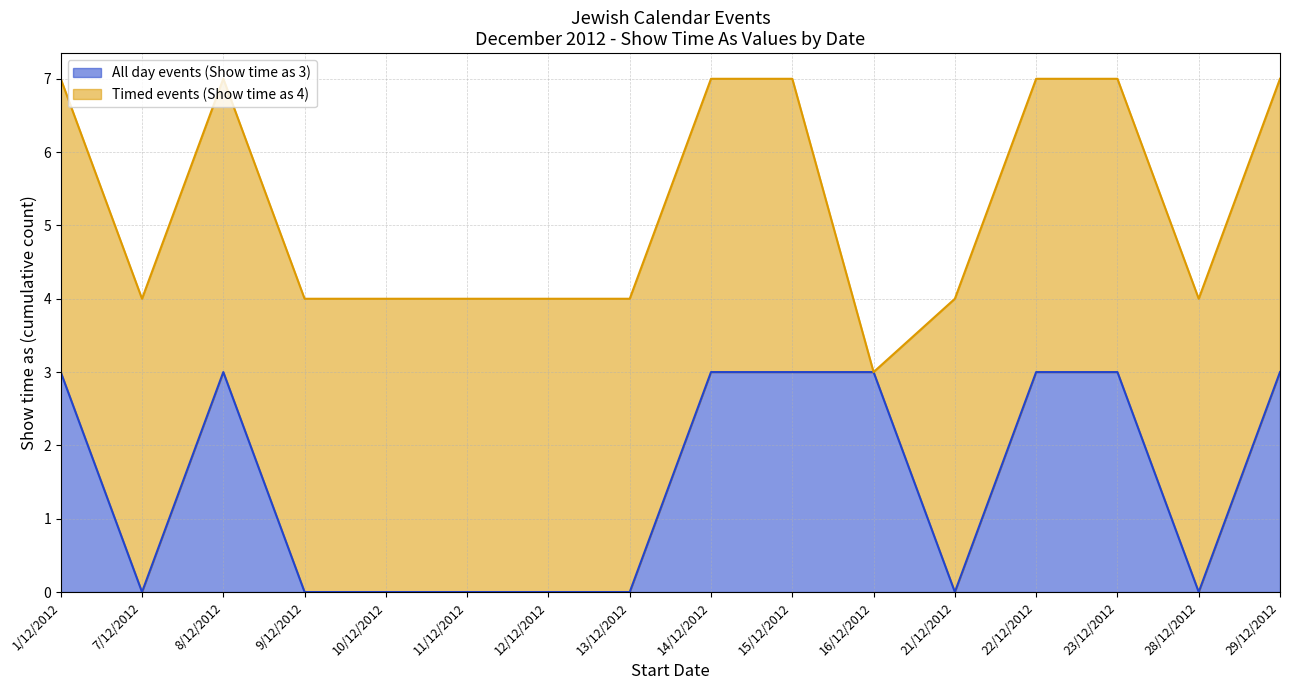

List the labels in order of value, smallest first.

7/12/2012, 9/12/2012, 10/12/2012, 11/12/2012, 12/12/2012, 13/12/2012, 21/12/2012, 28/12/2012, 1/12/2012, 8/12/2012, 14/12/2012, 15/12/2012, 16/12/2012, 22/12/2012, 23/12/2012, 29/12/2012